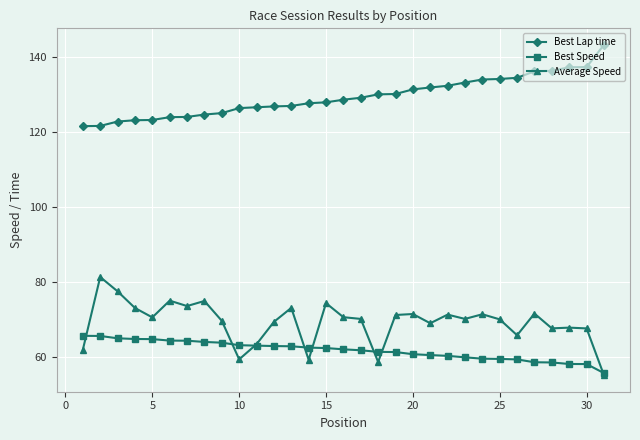

What is the highest value of the Best Lap time series?

143.3